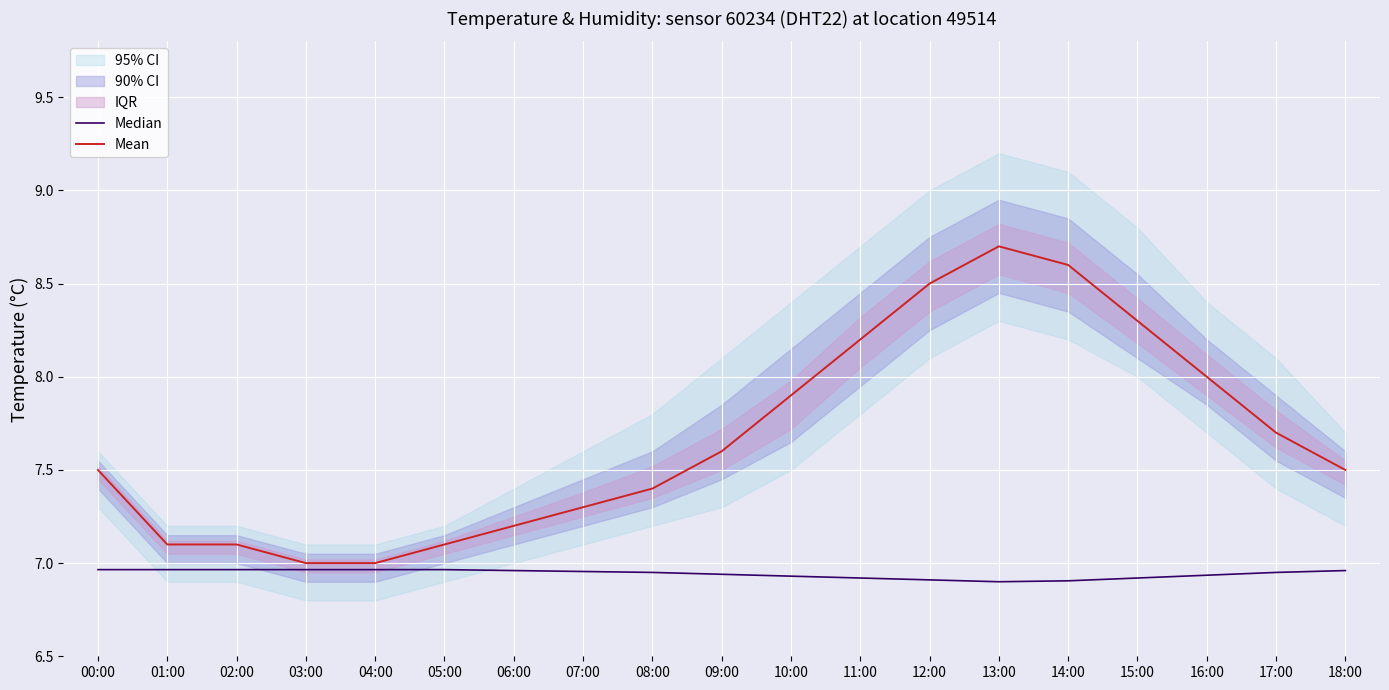

Where is Median nearest to the value 6?

13:00